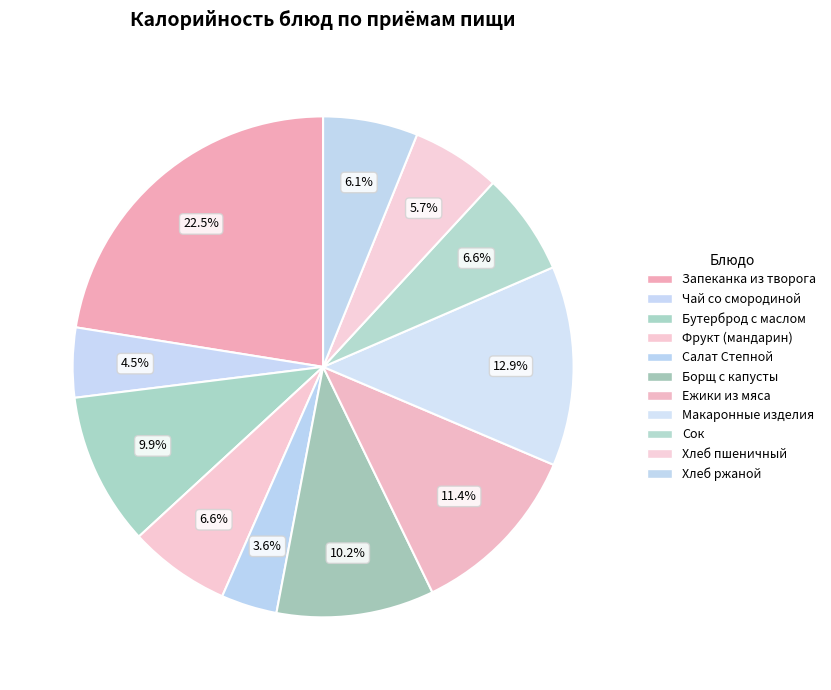

How much of the chart is everything except Ежики из мяса?

88.6%